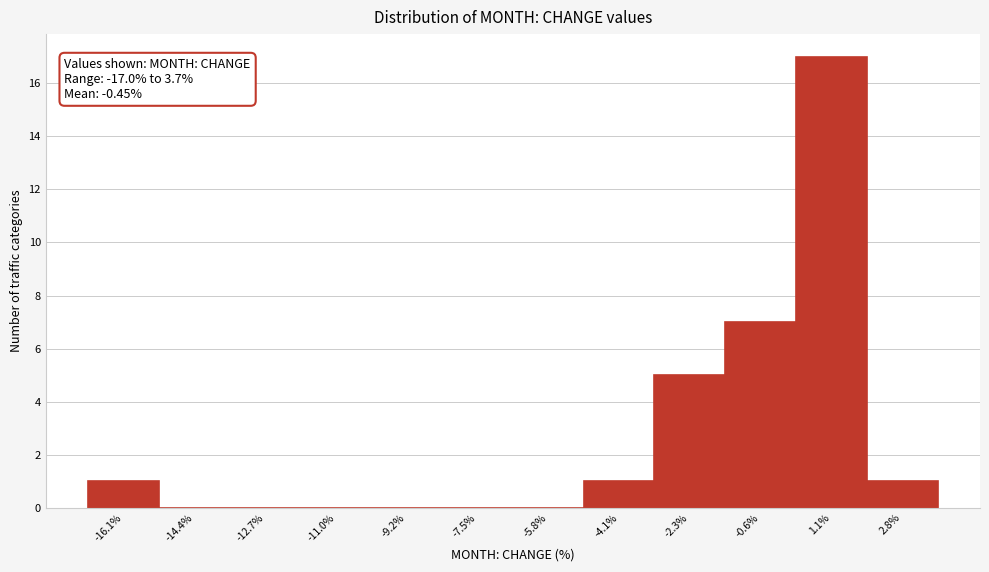

Over which range of the x-axis is the bar tallest?

0.2 to 2.0